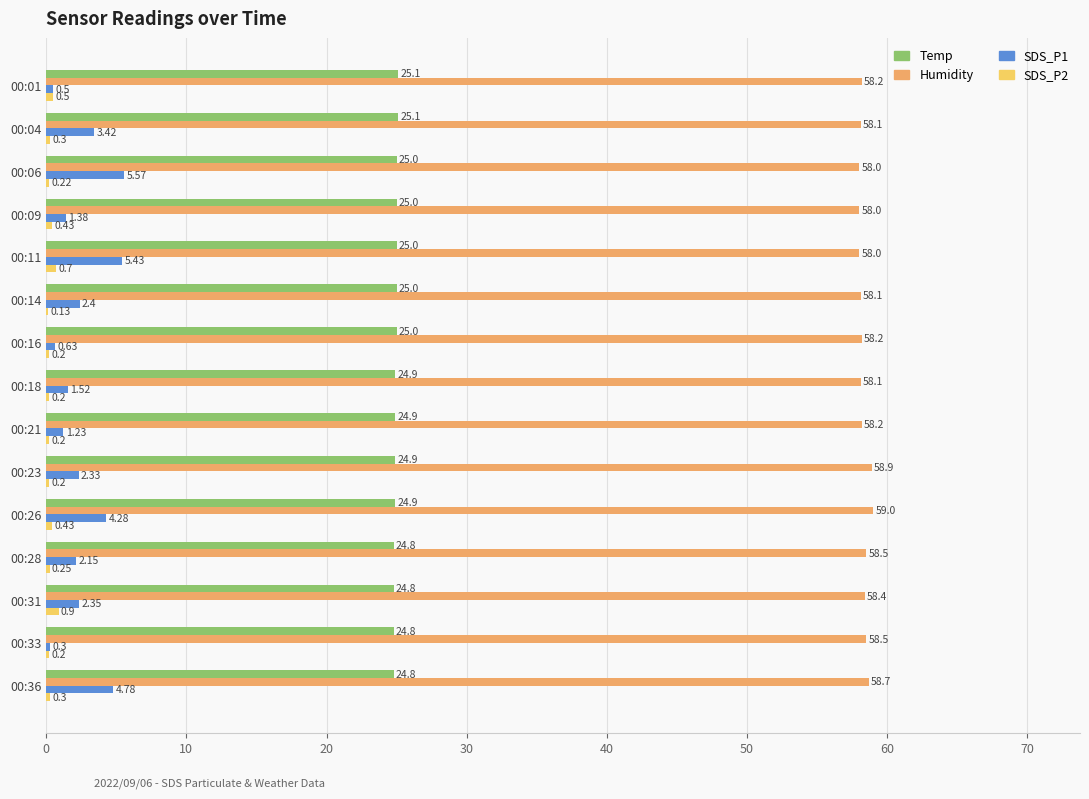

Which series has the largest total across all categories?

Humidity